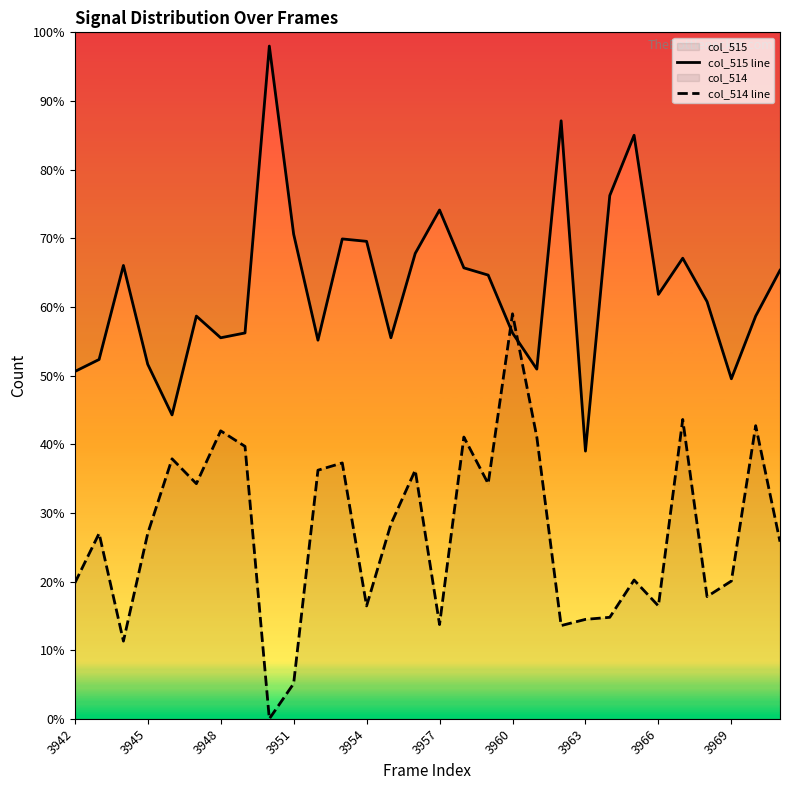

The value of col_514 line at 23 is 20.2. True or false?

True